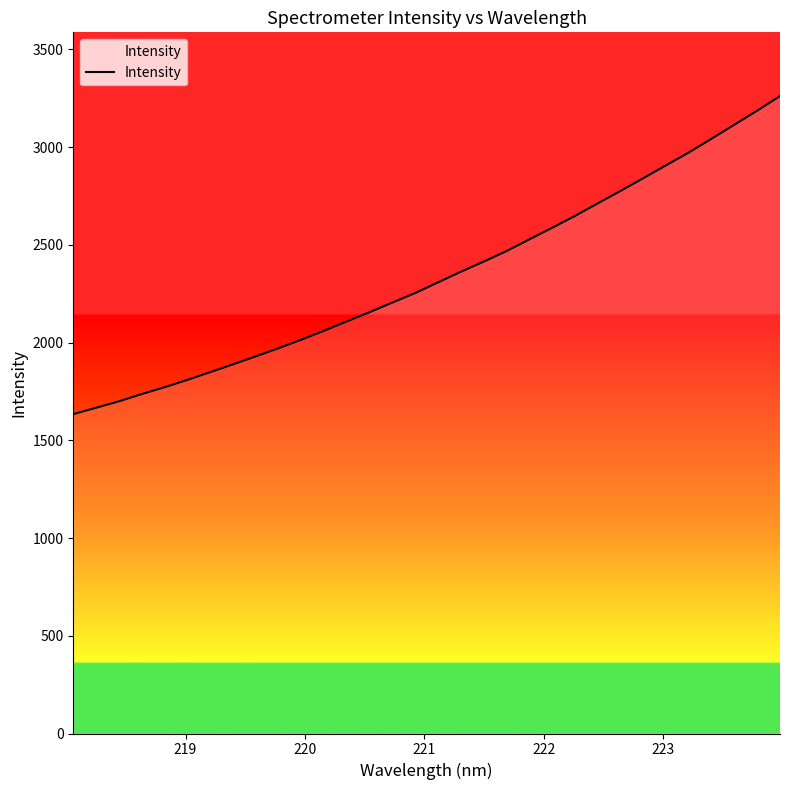

True or false: there are more than 1 points higher than both neighbors.

False